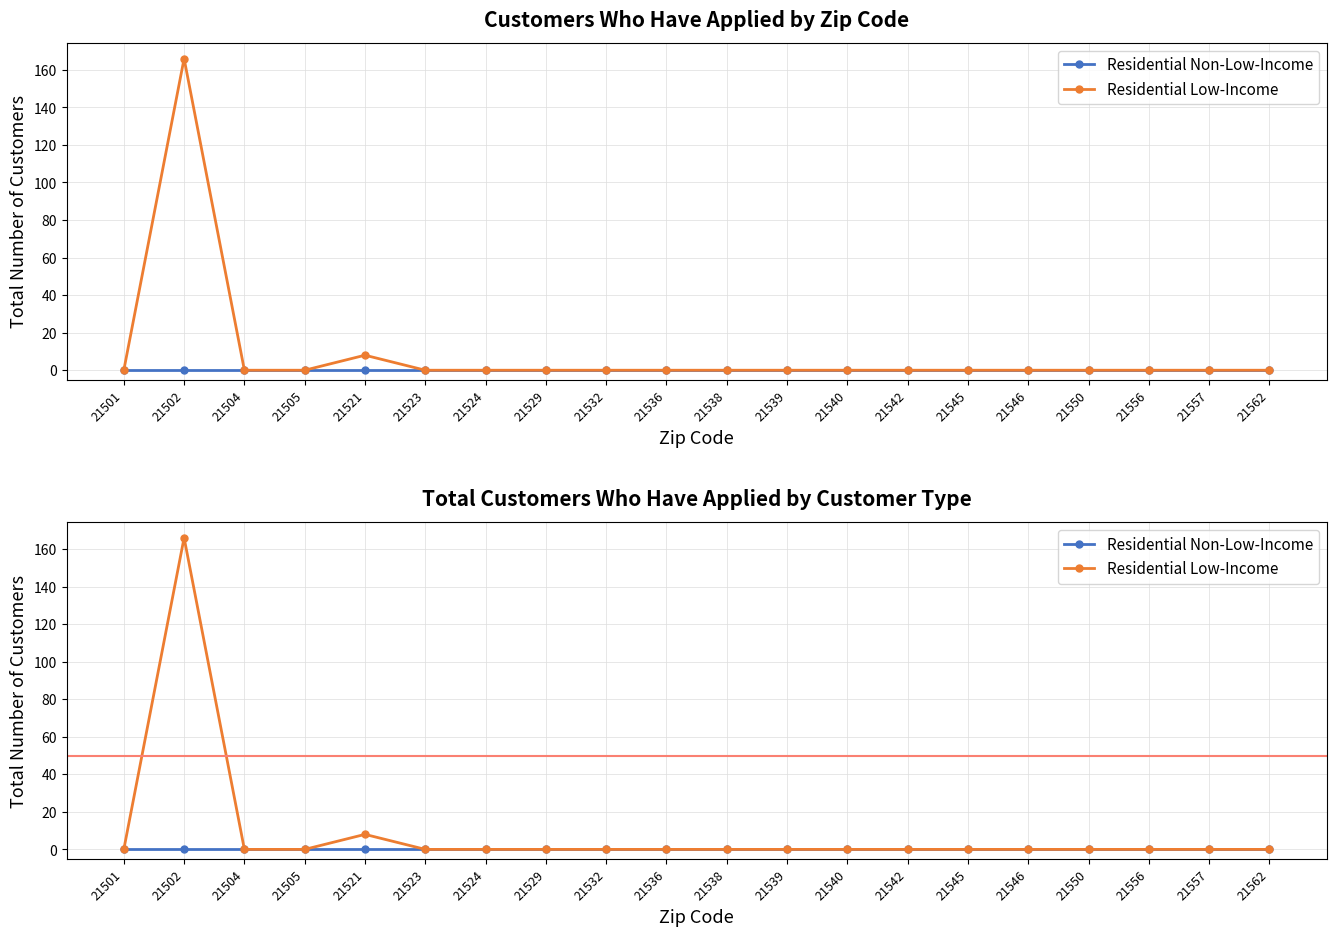

True or false: Residential Low-Income has a value of 0 at 21550.

True